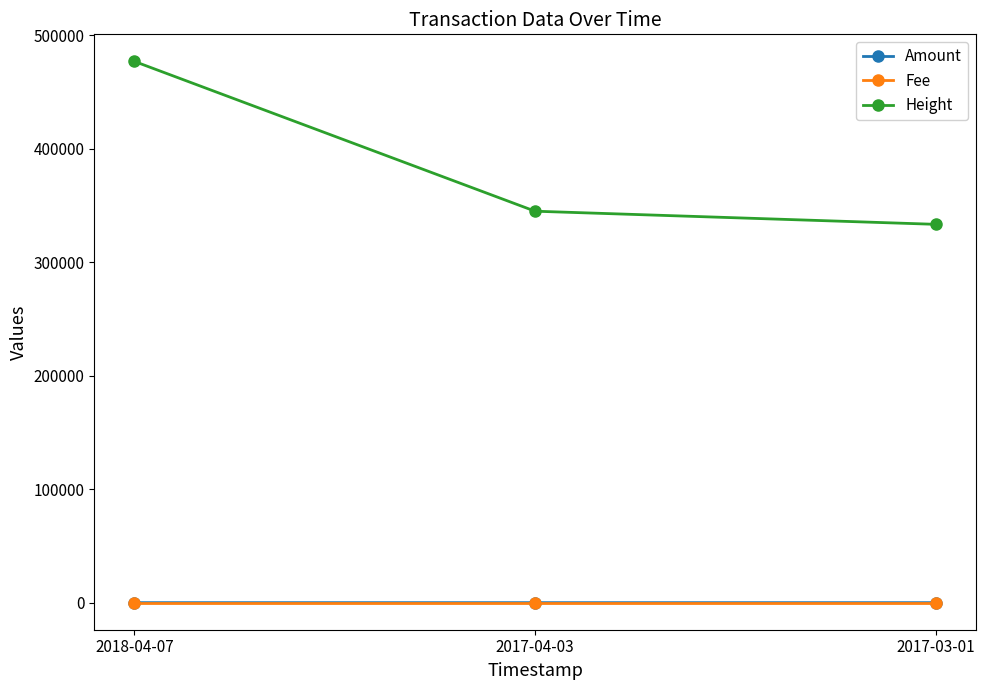

At which label does Height reach its minimum?

2017-03-01